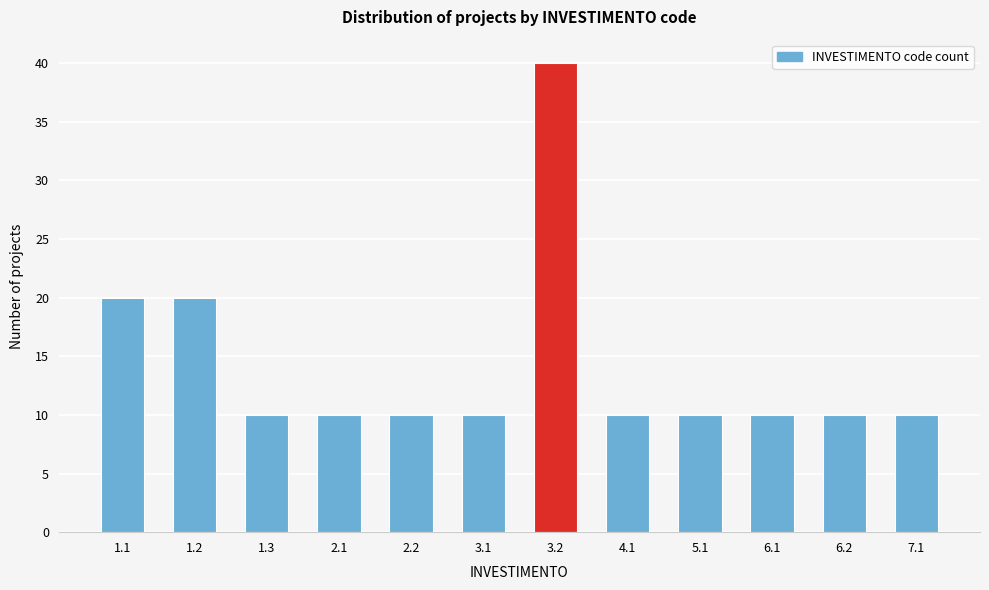

Reading right to left, transcribe all the data shown in this chart.

7.1=10	6.2=10	6.1=10	5.1=10	4.1=10	3.2=40	3.1=10	2.2=10	2.1=10	1.3=10	1.2=20	1.1=20